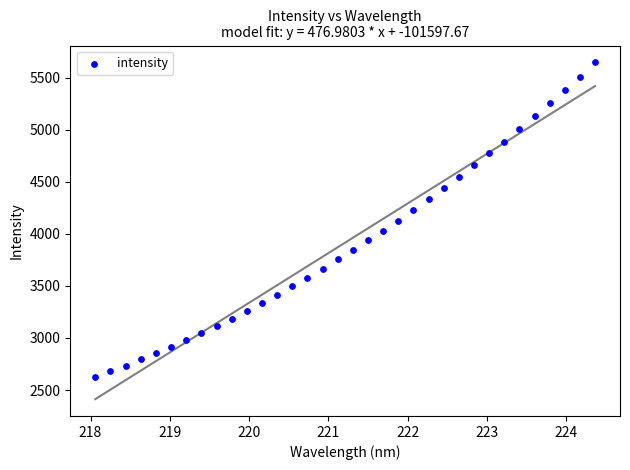

What is the range of X values (max minus min)?

6.3